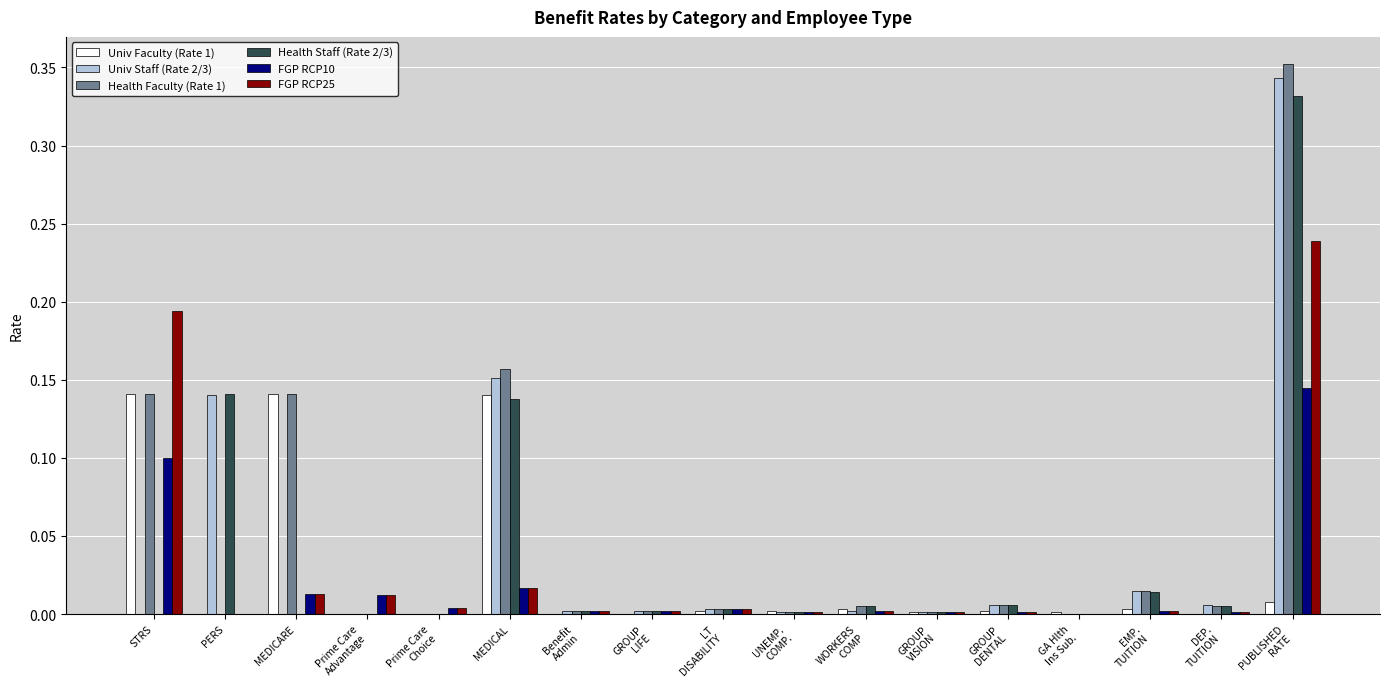

Is it true that Health Faculty (Rate 1) equals 0.1 at PERS?

False